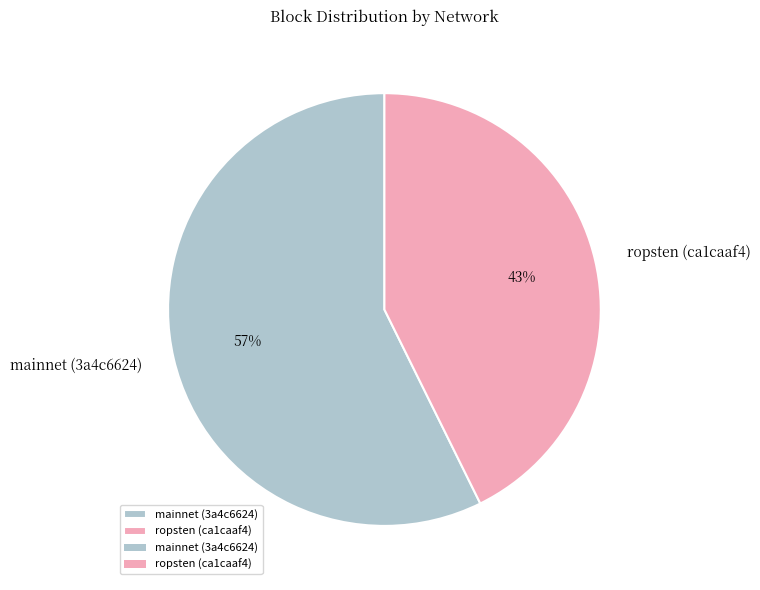

How many segments does this pie chart have?

2